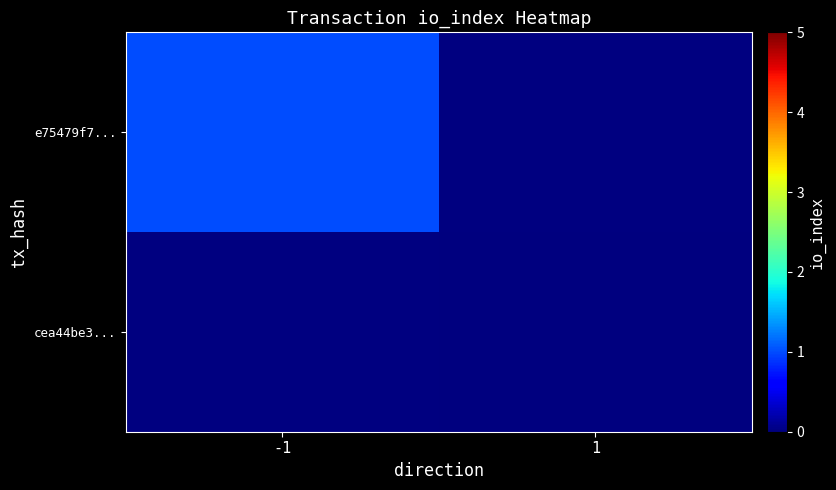

At which category does the chart reach its peak across all series?

-1